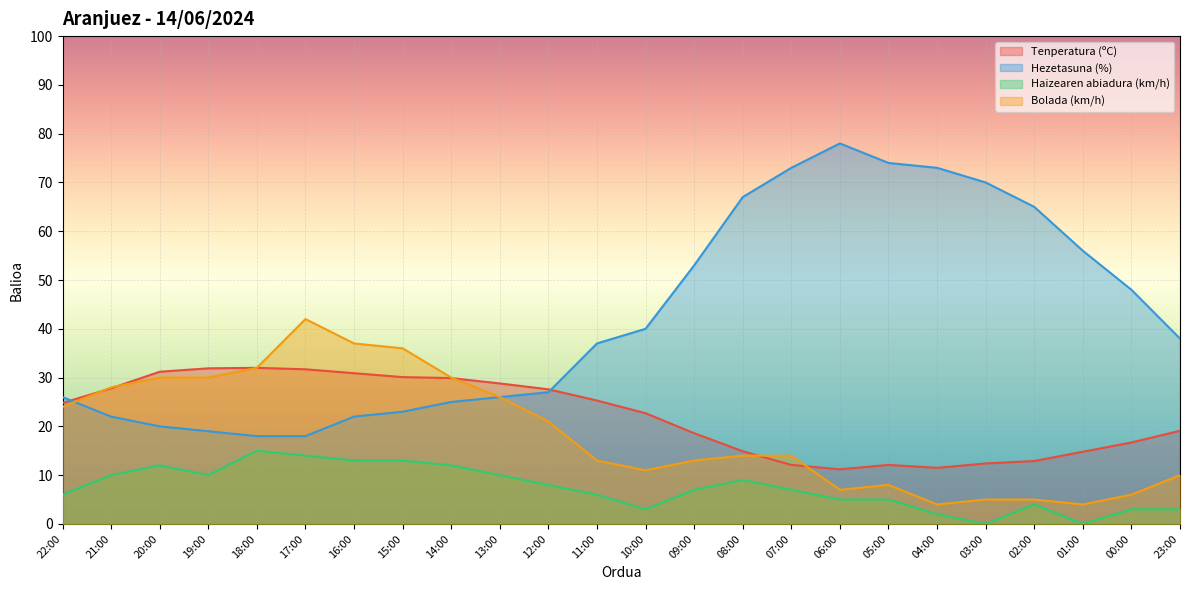

Reading right to left, what are all the values shown in this chart?

Tenperatura (ºC): 23:00=19.1	00:00=16.7	01:00=14.8	02:00=12.9	03:00=12.4	04:00=11.5	05:00=12.1	06:00=11.2	07:00=12.1	08:00=14.9	09:00=18.6	10:00=22.7	11:00=25.3	12:00=27.6	13:00=28.8	14:00=29.9	15:00=30.1	16:00=30.9	17:00=31.7	18:00=32.0	19:00=31.9	20:00=31.2	21:00=27.8	22:00=24.8
Hezetasuna (%): 23:00=38.0	00:00=48.0	01:00=56.0	02:00=65.0	03:00=70.0	04:00=73.0	05:00=74.0	06:00=78.0	07:00=73.0	08:00=67.0	09:00=53.0	10:00=40.0	11:00=37.0	12:00=27.0	13:00=26.0	14:00=25.0	15:00=23.0	16:00=22.0	17:00=18.0	18:00=18.0	19:00=19.0	20:00=20.0	21:00=22.0	22:00=26.0
Haizearen abiadura (km/h): 23:00=3.0	00:00=3.0	01:00=0.0	02:00=4.0	03:00=0.0	04:00=2.0	05:00=5.0	06:00=5.0	07:00=7.0	08:00=9.0	09:00=7.0	10:00=3.0	11:00=6.0	12:00=8.0	13:00=10.0	14:00=12.0	15:00=13.0	16:00=13.0	17:00=14.0	18:00=15.0	19:00=10.0	20:00=12.0	21:00=10.0	22:00=6.0
Bolada (km/h): 23:00=10.0	00:00=6.0	01:00=4.0	02:00=5.0	03:00=5.0	04:00=4.0	05:00=8.0	06:00=7.0	07:00=14.0	08:00=14.0	09:00=13.0	10:00=11.0	11:00=13.0	12:00=21.0	13:00=26.0	14:00=30.0	15:00=36.0	16:00=37.0	17:00=42.0	18:00=32.0	19:00=30.0	20:00=30.0	21:00=28.0	22:00=24.0